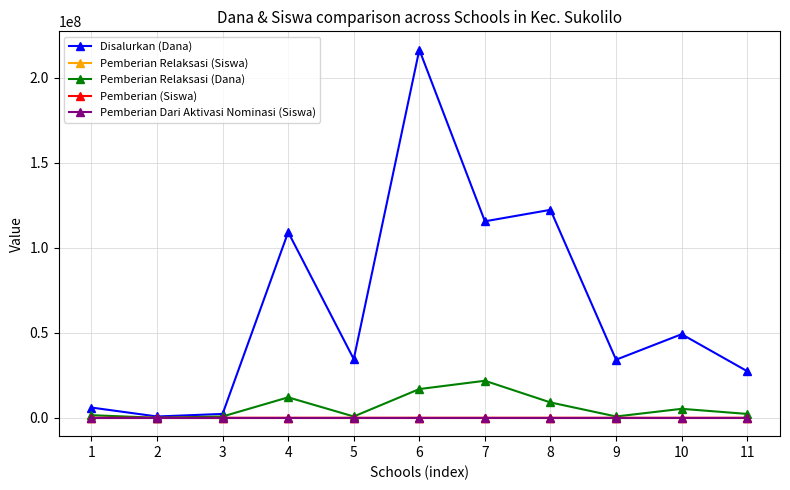

What is the highest value of the Disalurkan (Dana) series?

216375000